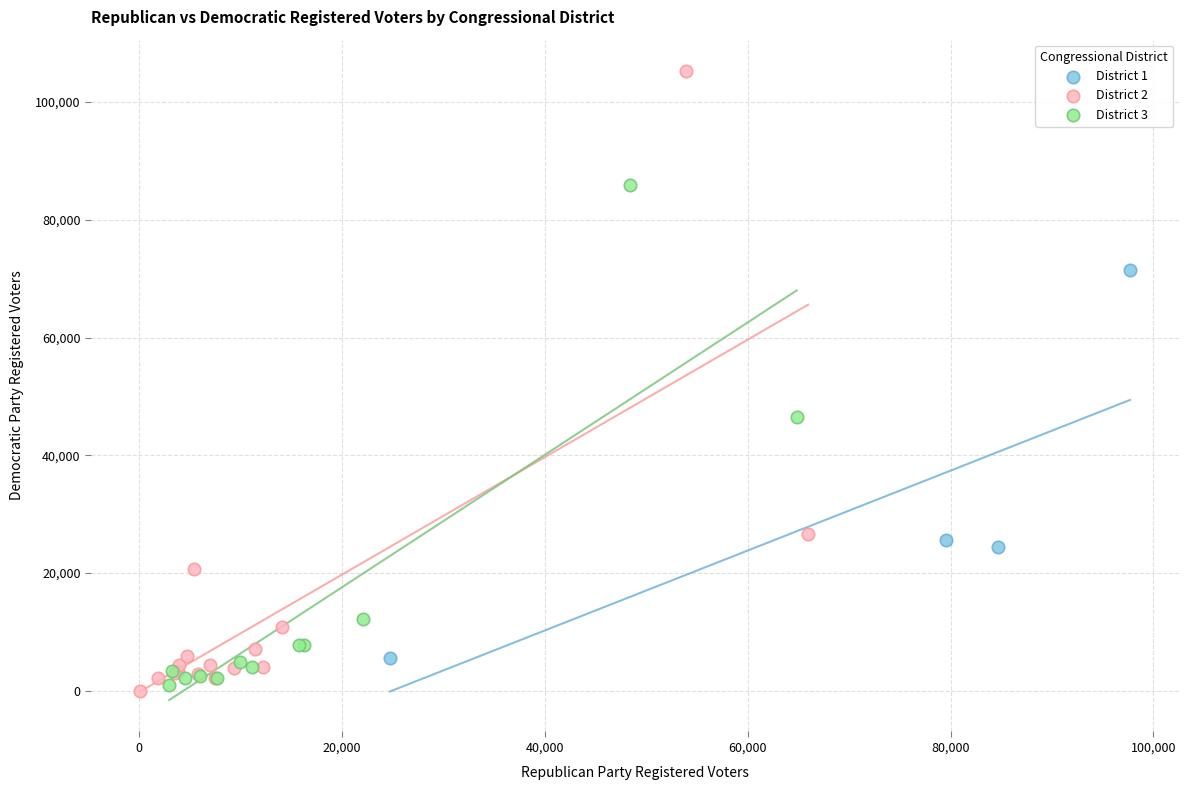

Which series reaches the maximum Y coordinate?

District 2